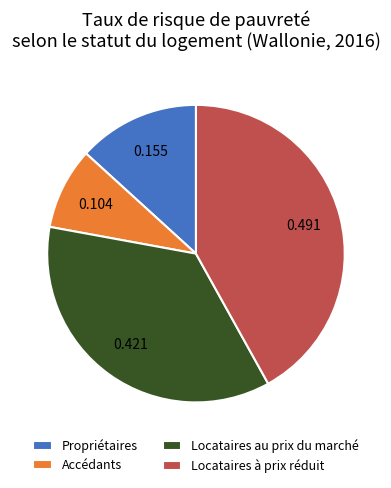

Do Propriétaires and Accédants together represent more than half of the pie?

No